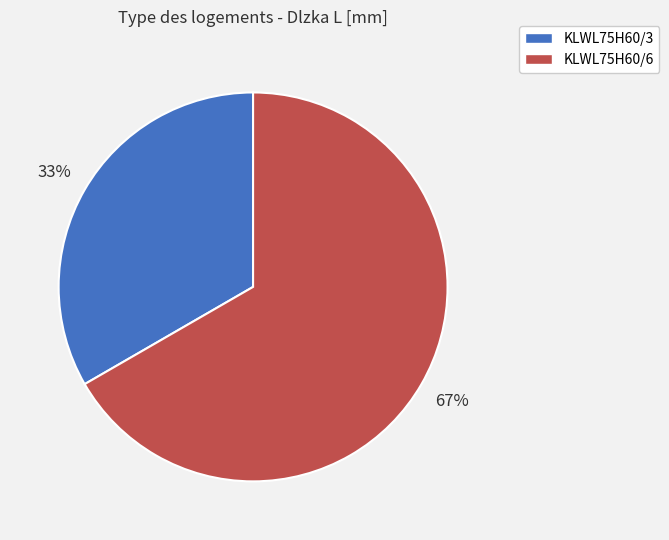

What percentage is the KLWL75H60/3 slice, to the nearest percent?

33%